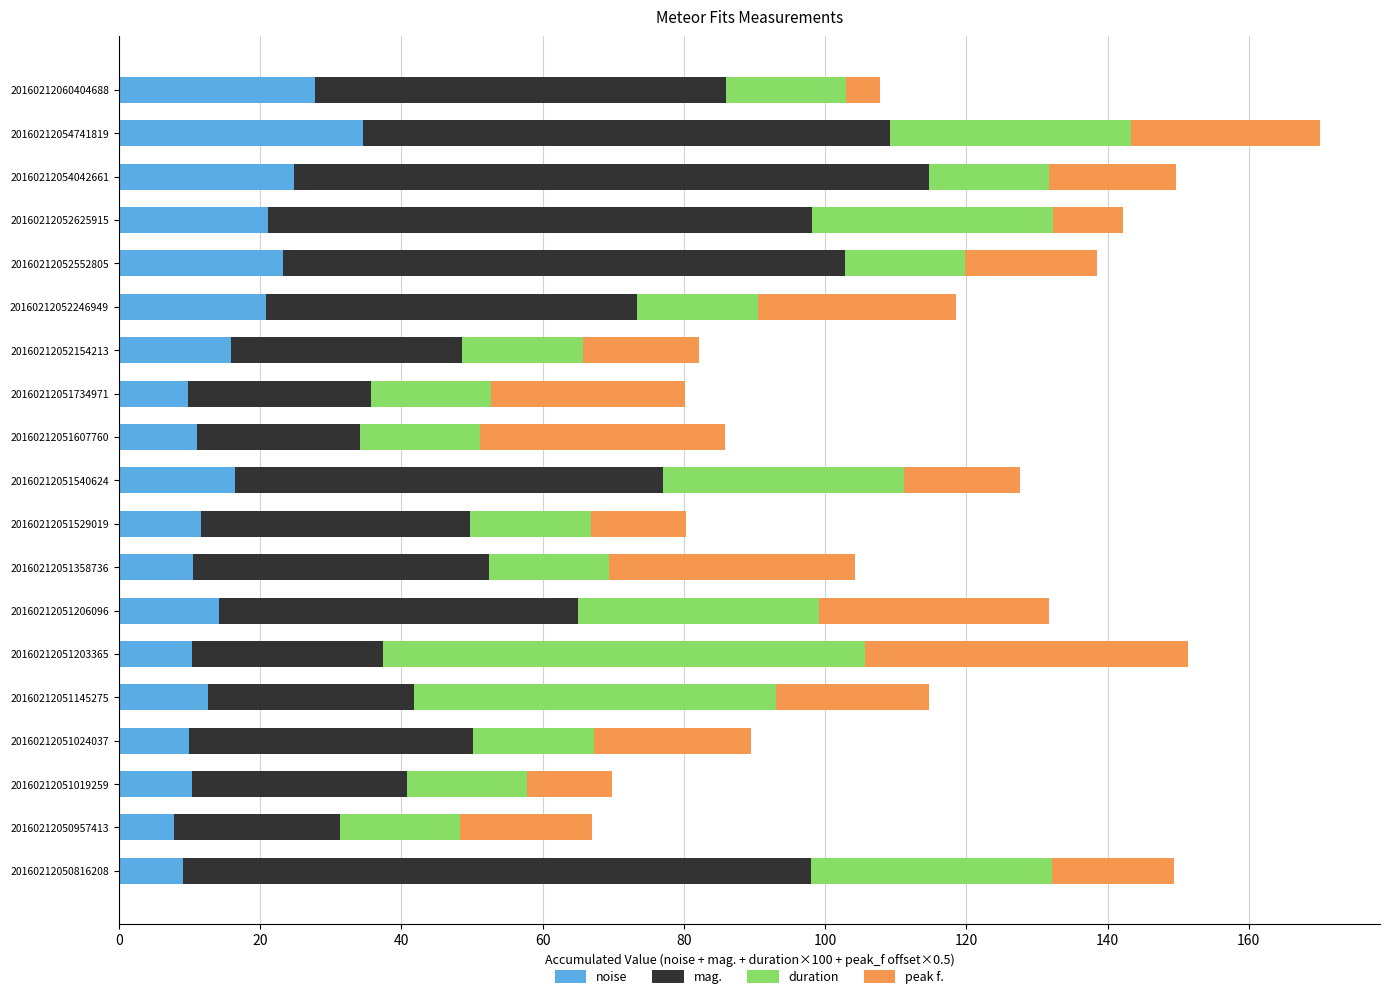

What is the maximum value for noise?

34.6